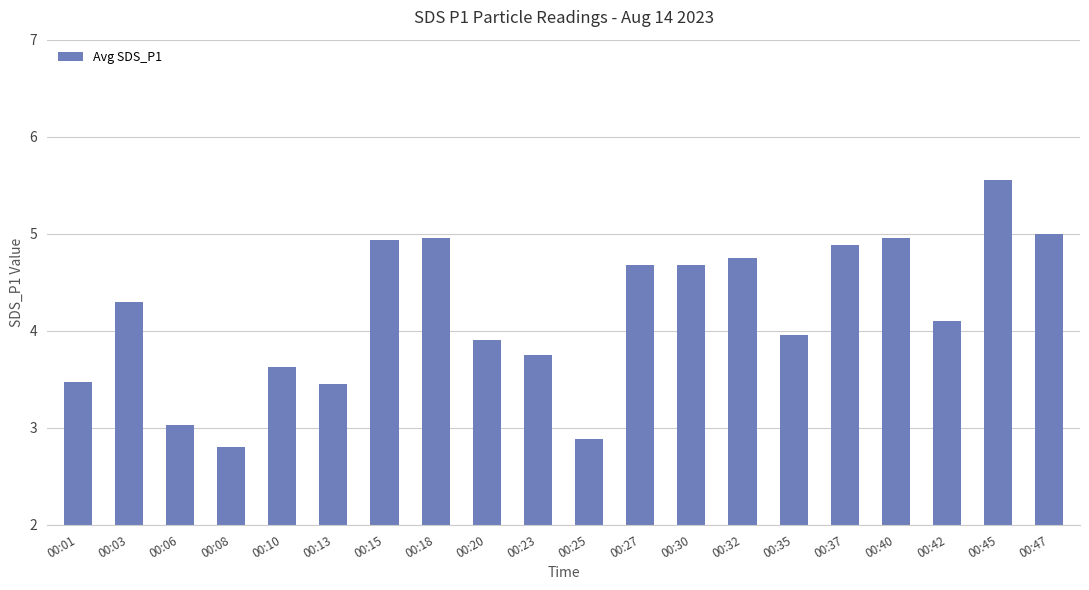

Approximately how many times larger is the value at 00:01 compared to 00:23?

0.9